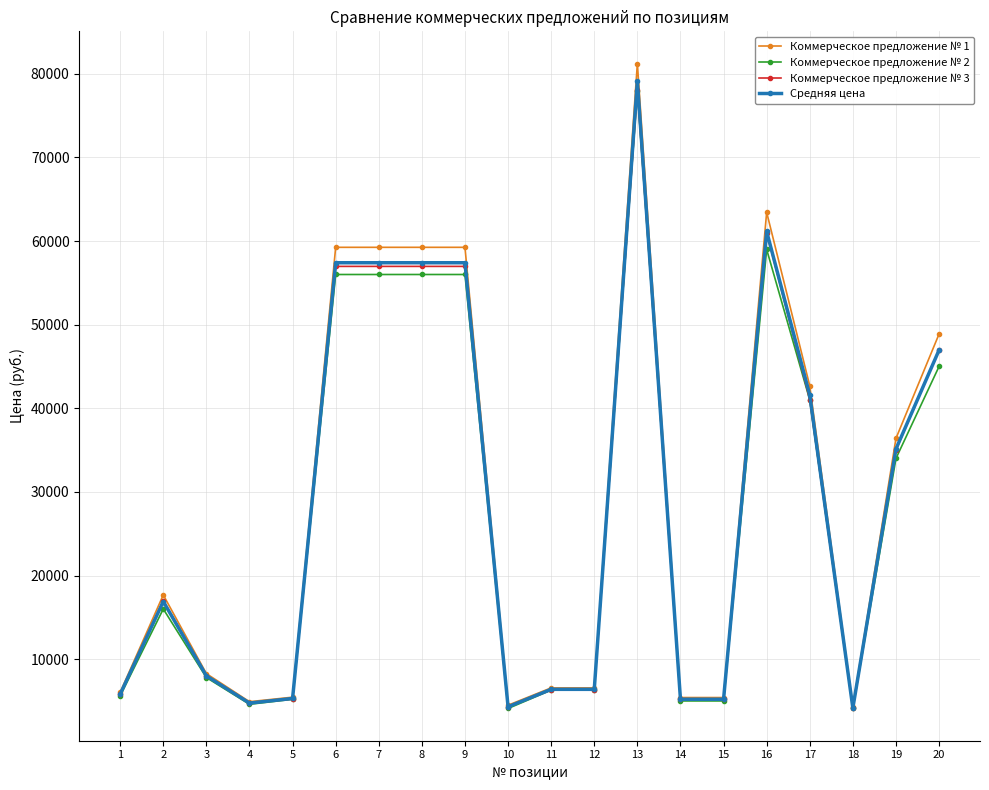

True or false: Коммерческое предложение № 1 has more than 1 interior local peaks.

True